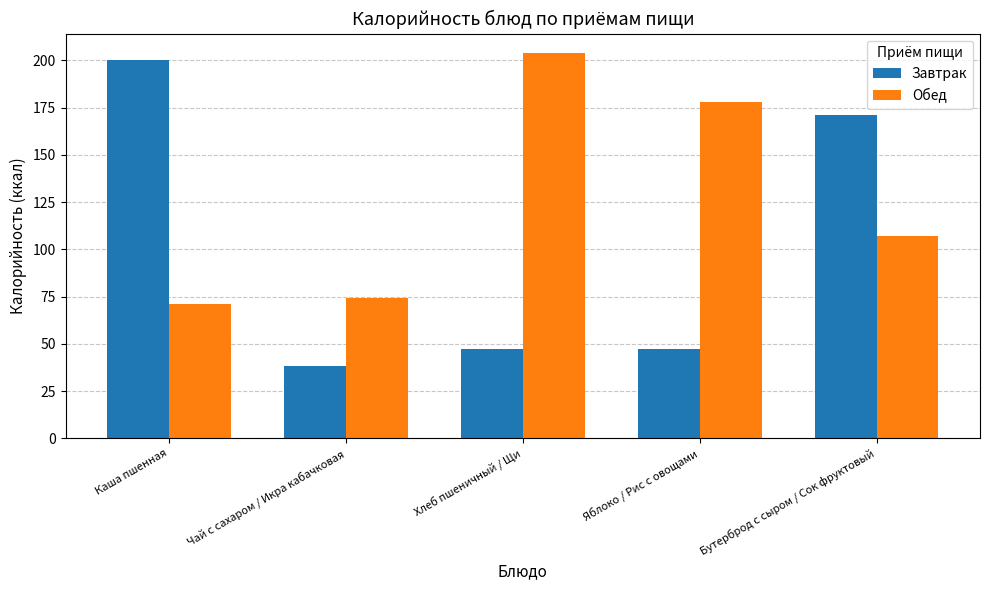

What position from the left is Хлеб пшеничный / Щи?

3